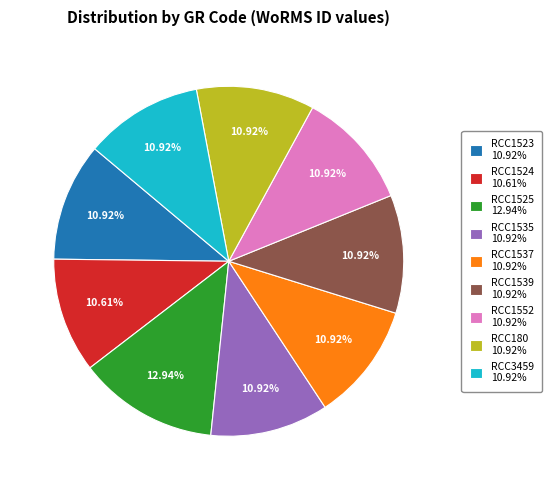

What is the largest slice in the pie chart?

RCC1525